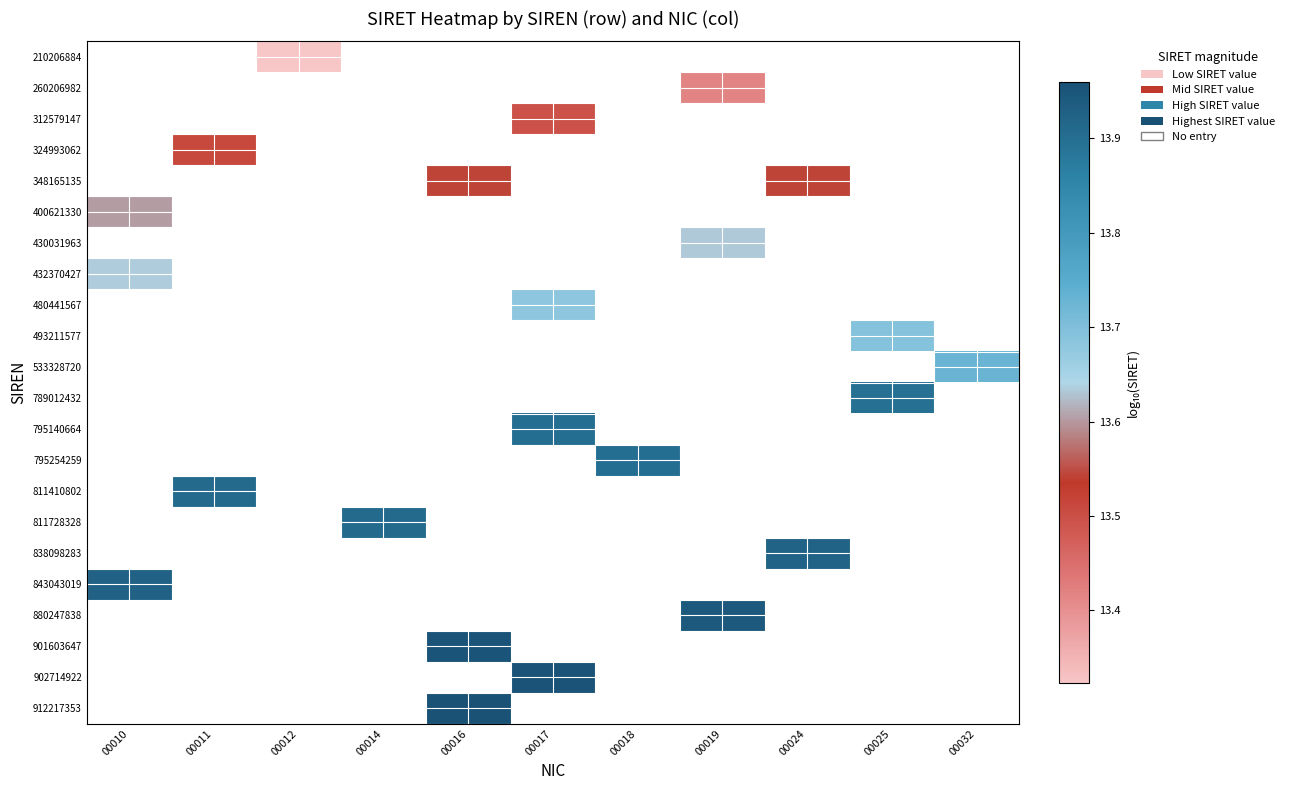

Which label corresponds to the largest value in the chart?

00016